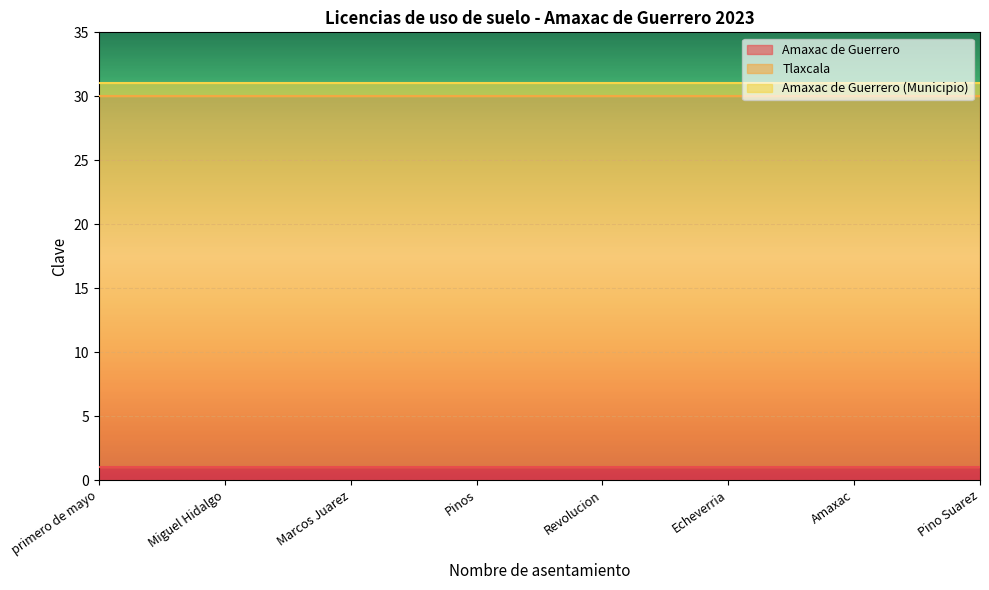

How many lines are shown in the chart?

3